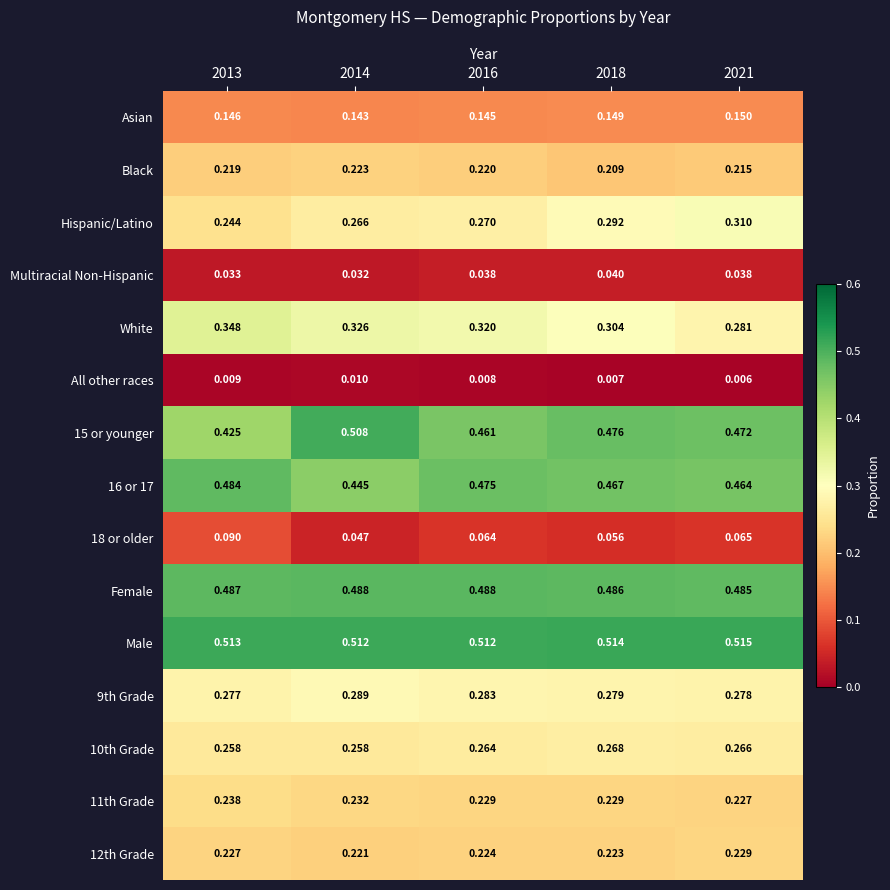

Is the value of Male at 2013 greater than the value of 15 or younger at 2014?

Yes